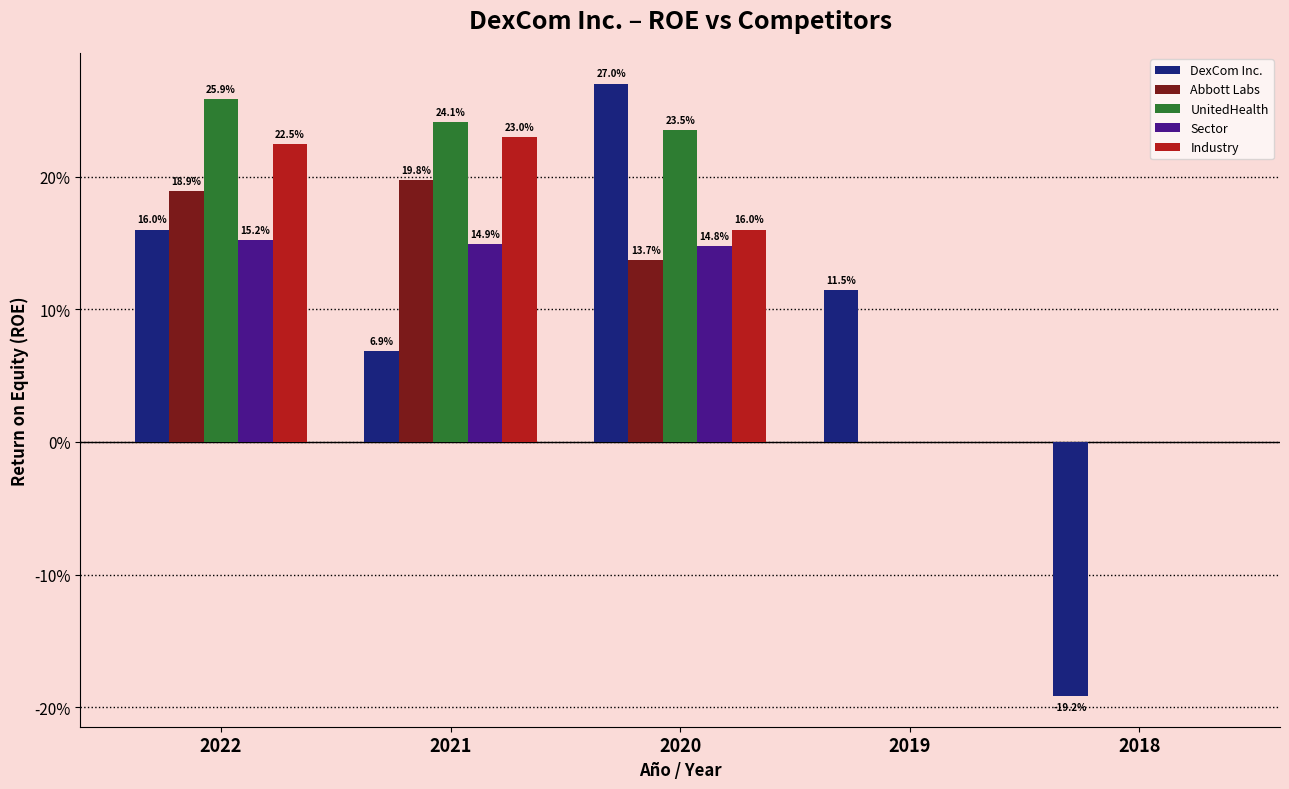

Are the bars grouped side by side (vs. stacked)?

Yes